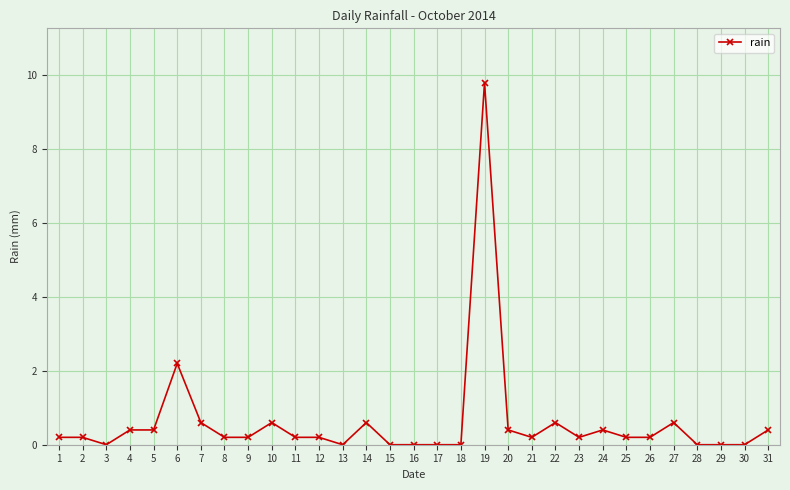

How many series are shown in this chart?

1